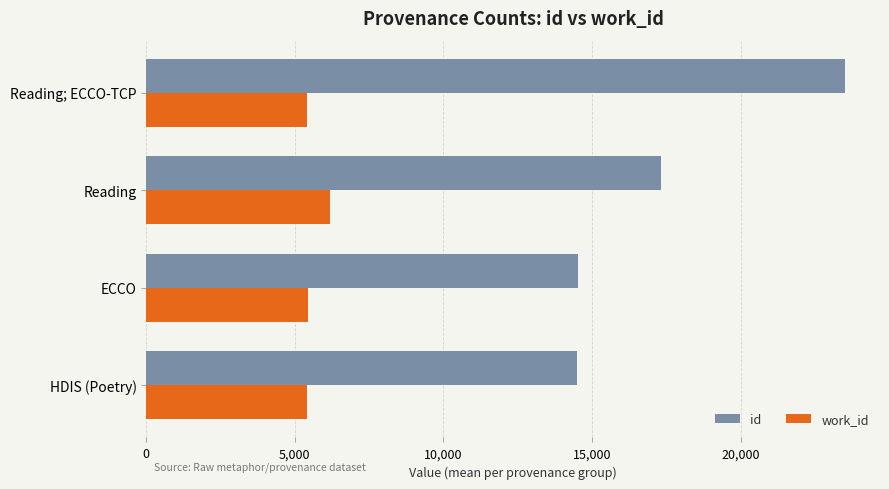

What is the difference between the maximum and minimum values in the work_id series?

791.8